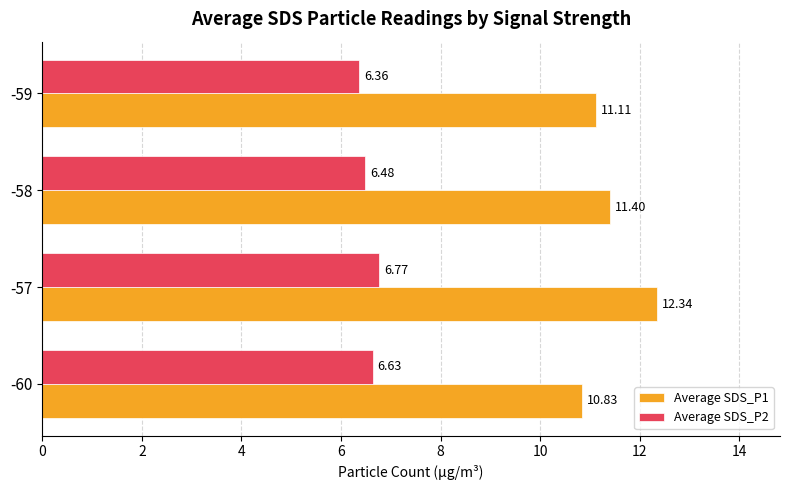

What is the sum of all Average SDS_P1 values?

45.7